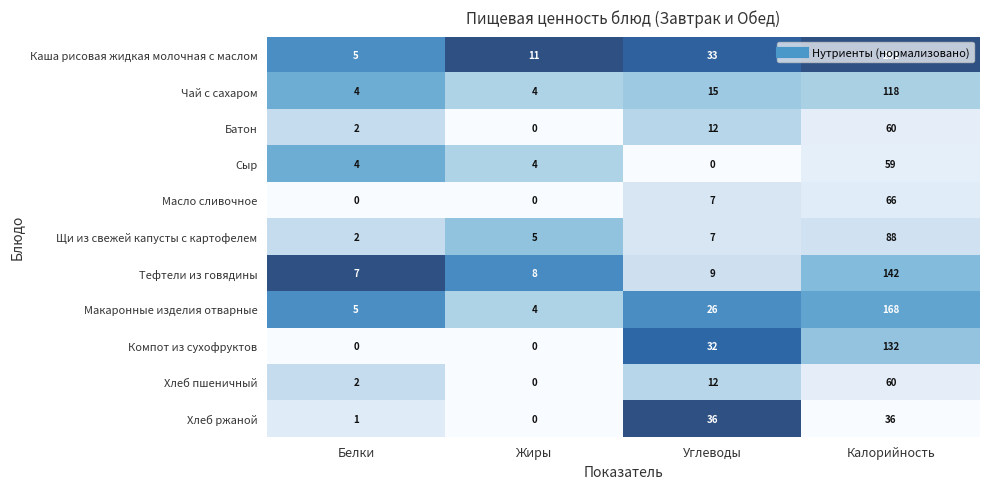

Between Белки and Жиры, which series saw the biggest shift?

Каша рисовая жидкая молочная с маслом